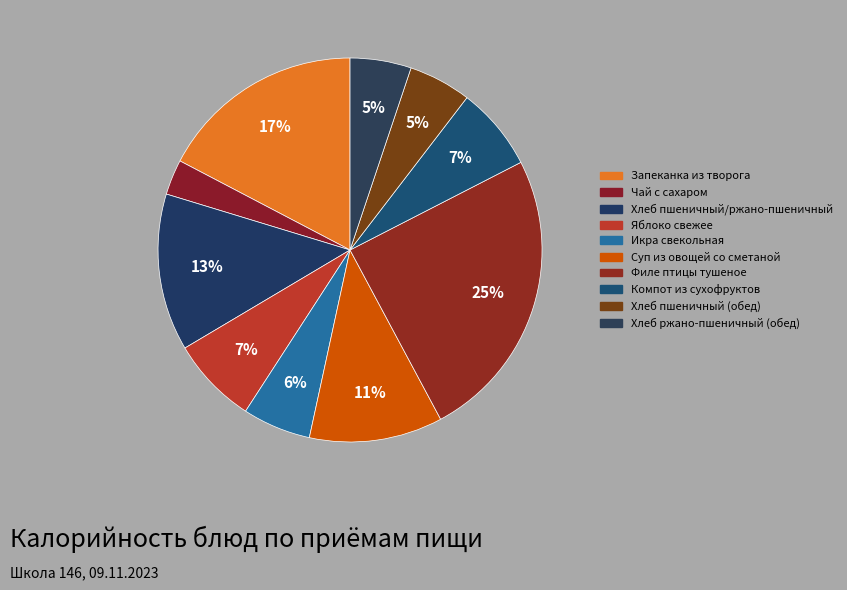

Which slice is the largest?

Филе птицы тушеное